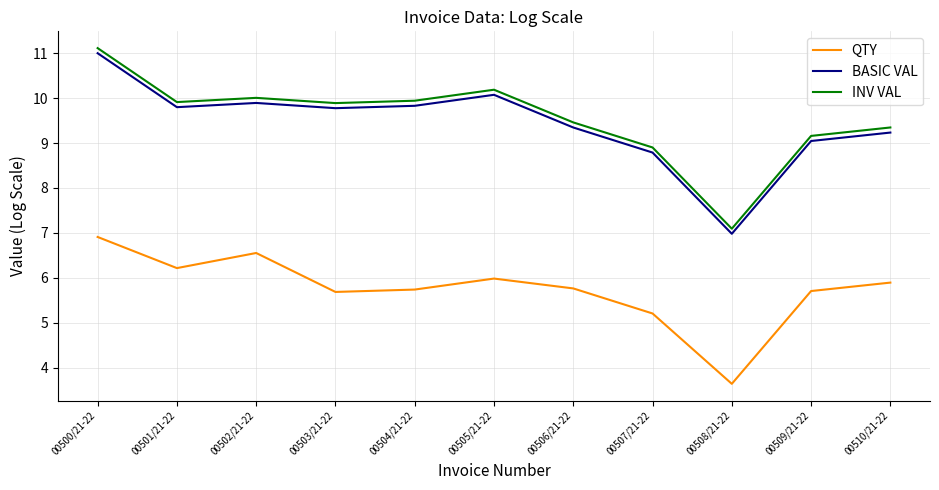

What are all the series names shown in the legend?

QTY, BASIC VAL, INV VAL